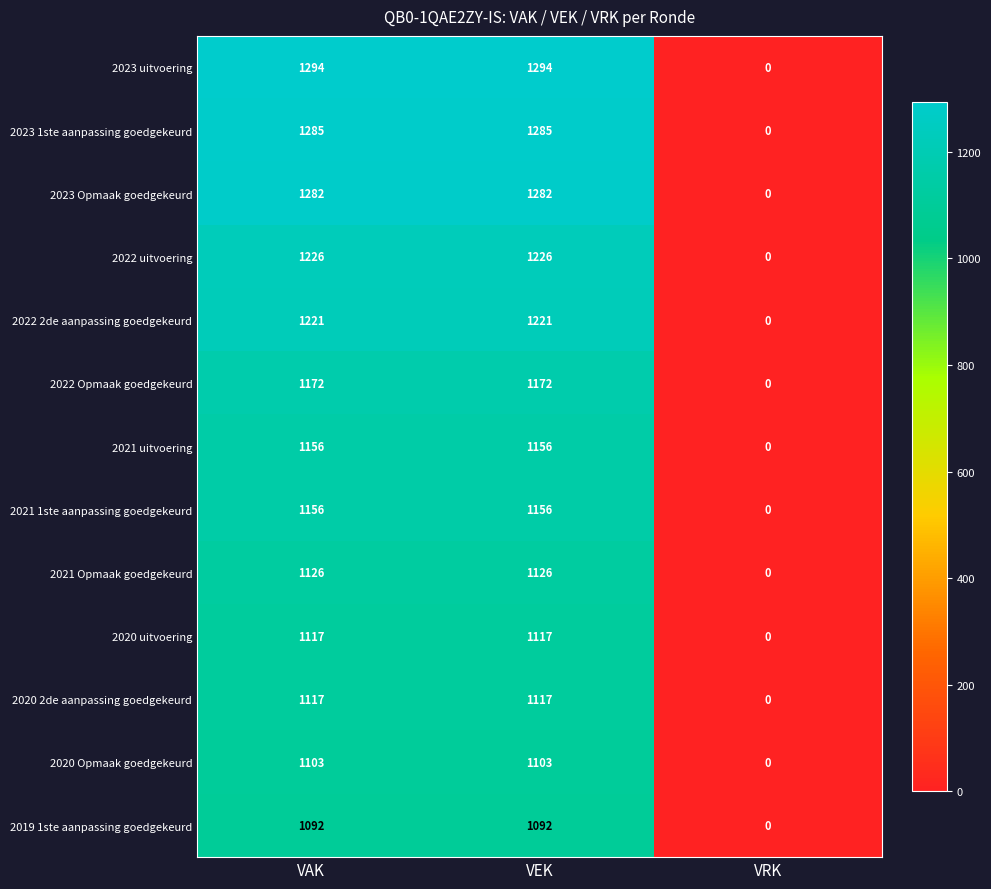

Count the 2022 Opmaak goedgekeurd values in the range 0 to 1172.

3